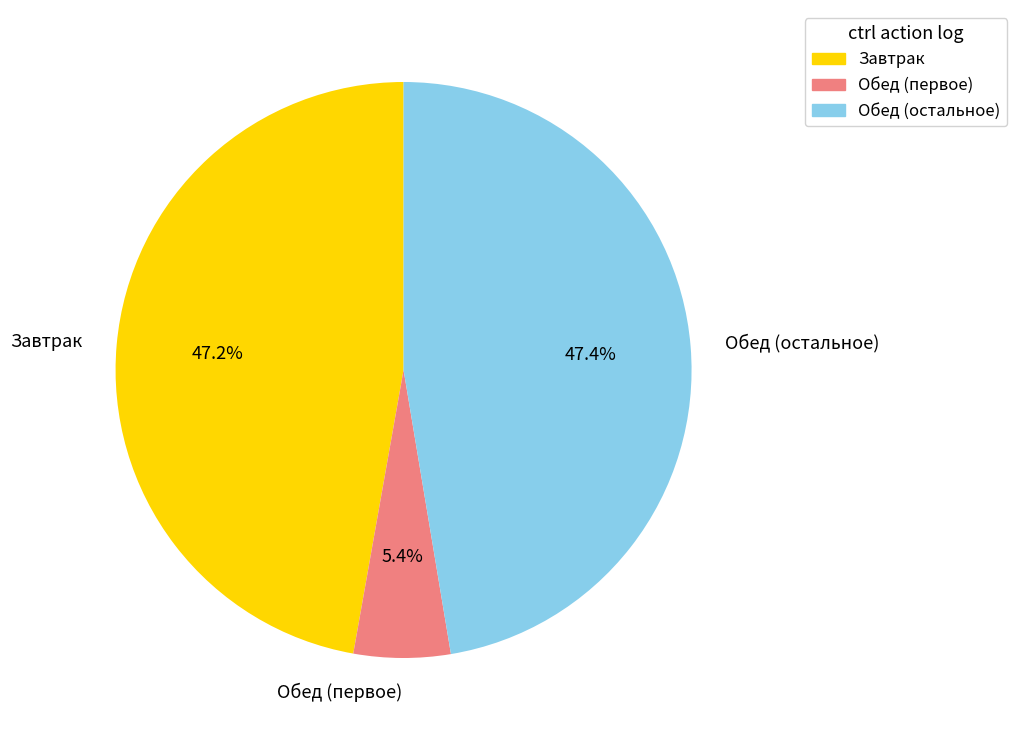

What is the ratio of the value at Обед (остальное) to the value at Завтрак?

1.0